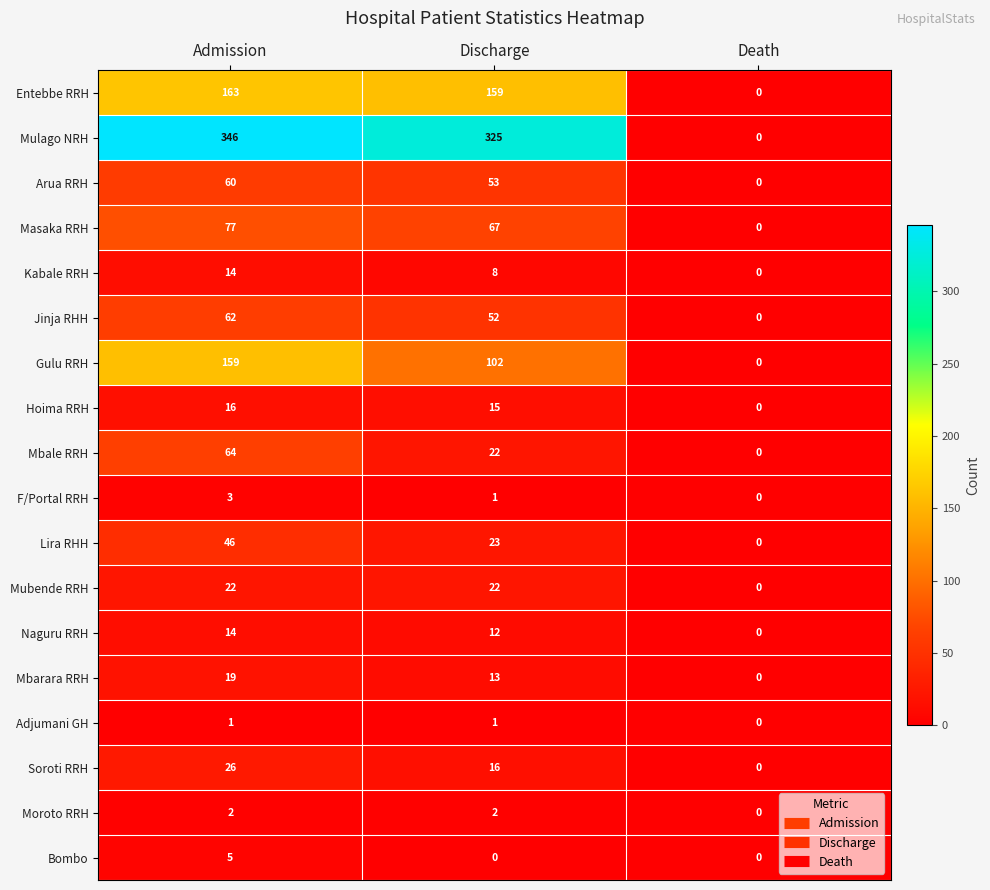

Is it true that Hoima RRH equals -8 at Death?

False